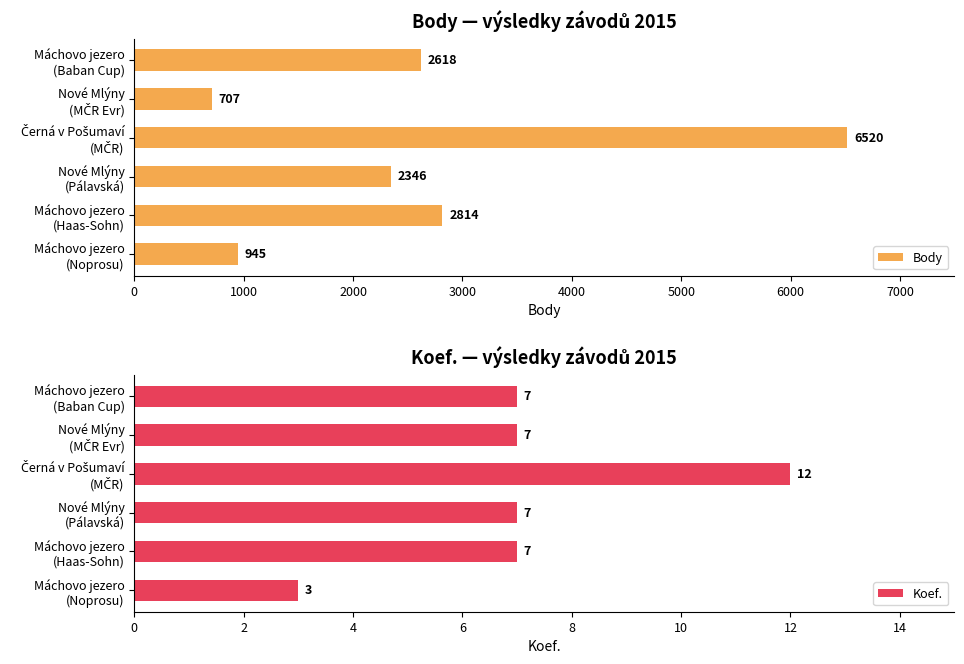

What is the value of the Koef. bar at the 2nd from the left?

7